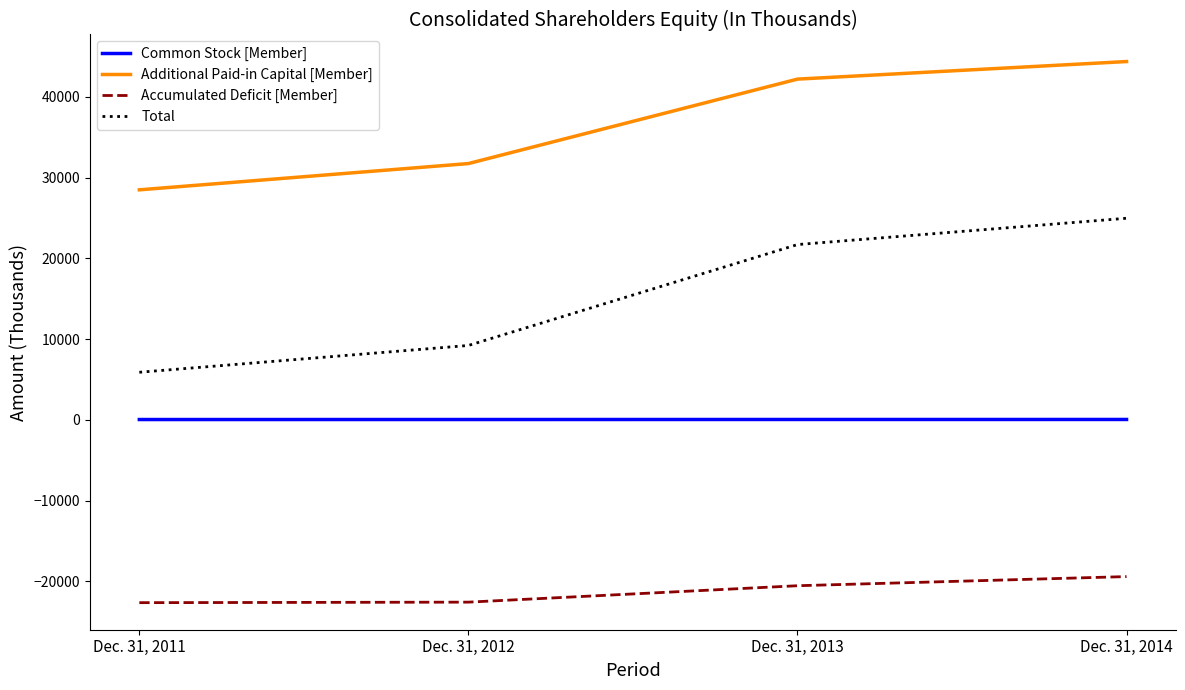

At how many categories does at least one series exceed 15089?

4